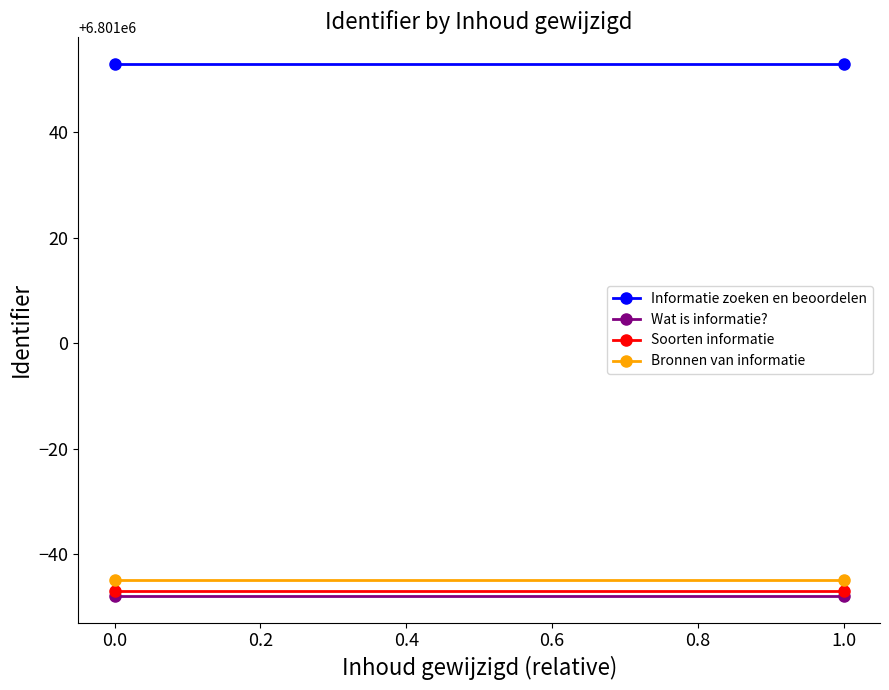

What is the average value of the Wat is informatie? series?

6800952